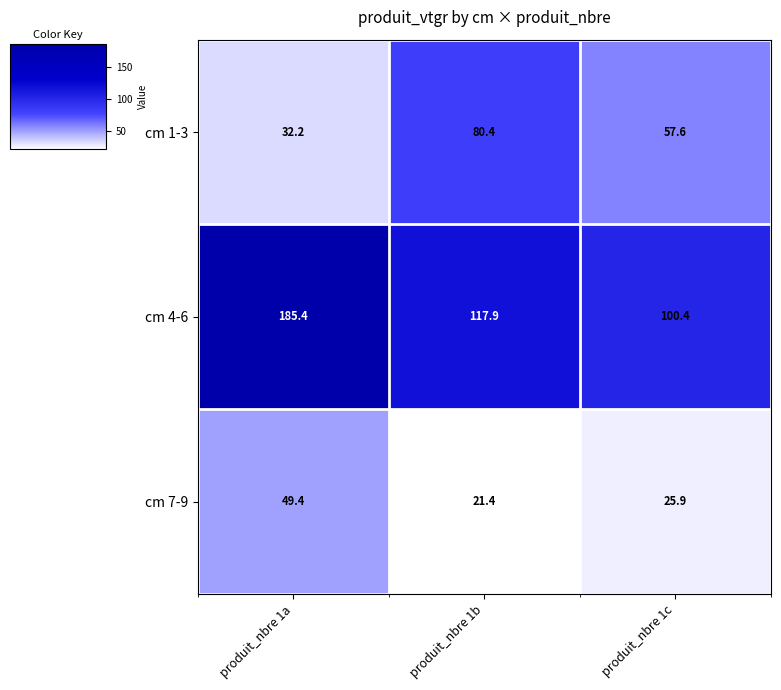

Which category has the lowest value in the cm 4-6 series?

produit_nbre 1c